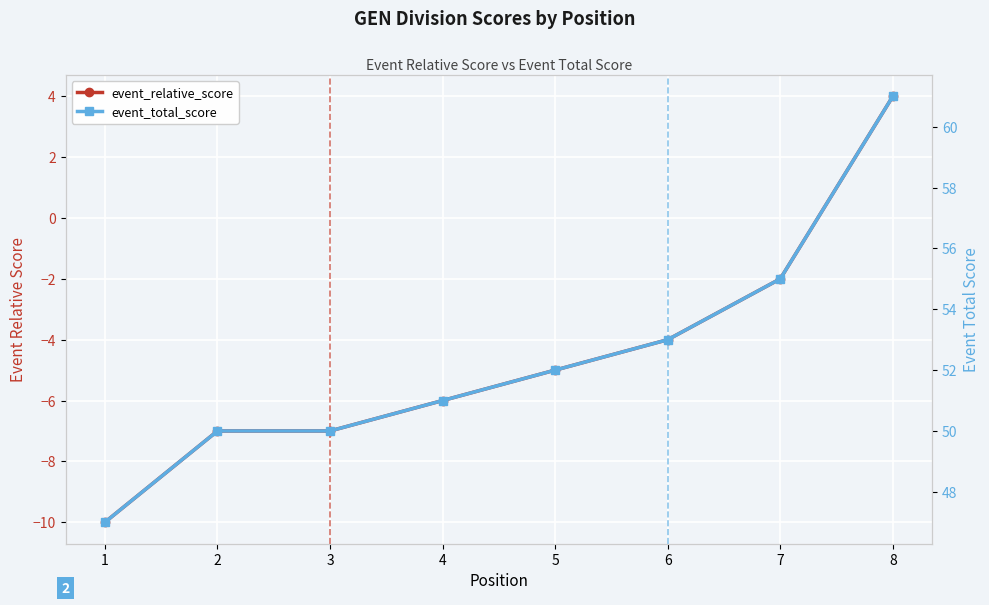

List the labels in order of event_relative_score value, smallest first.

1, 2, 3, 4, 5, 6, 7, 8